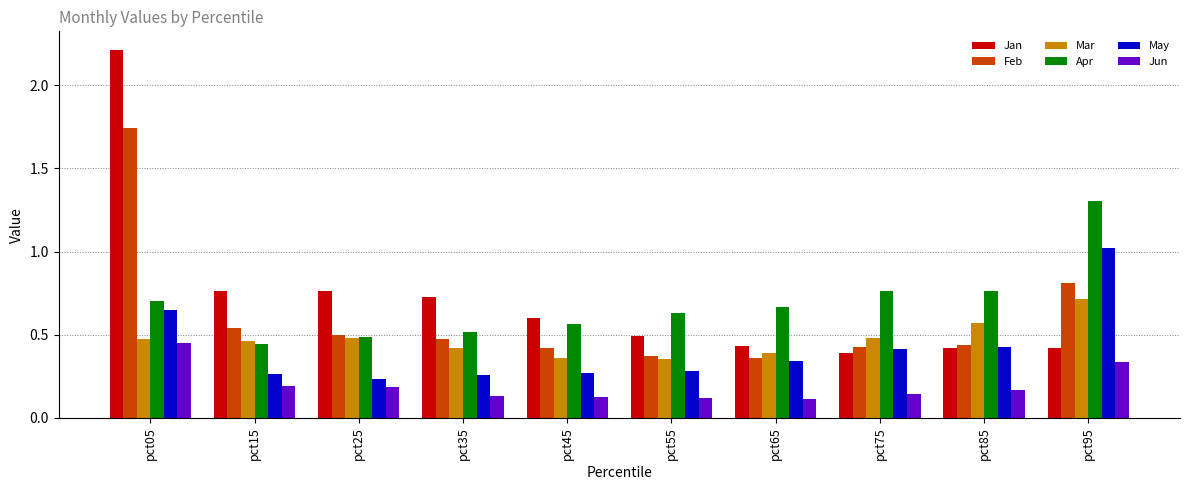

Read the May value at pct95.

1.0